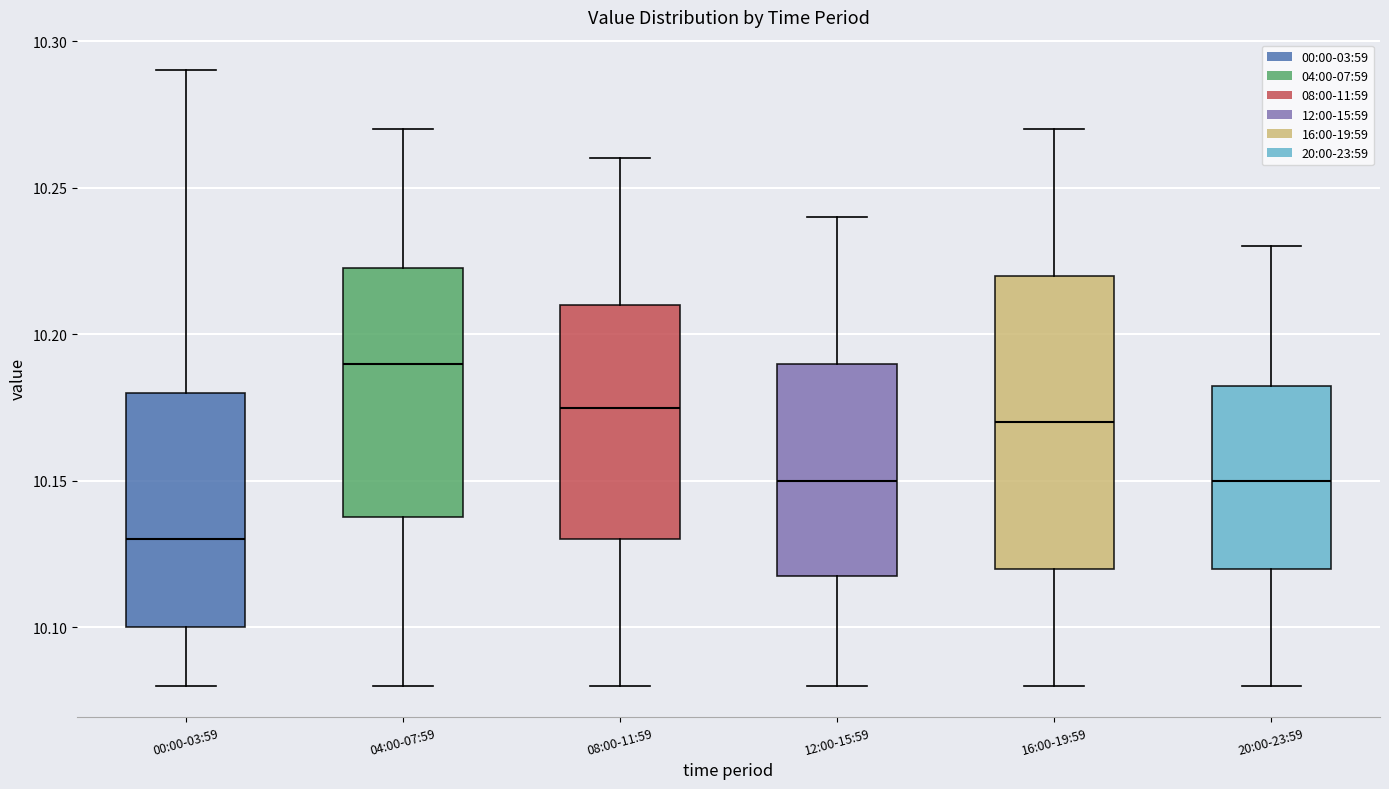

Which box has the highest median line?

04:00-07:59